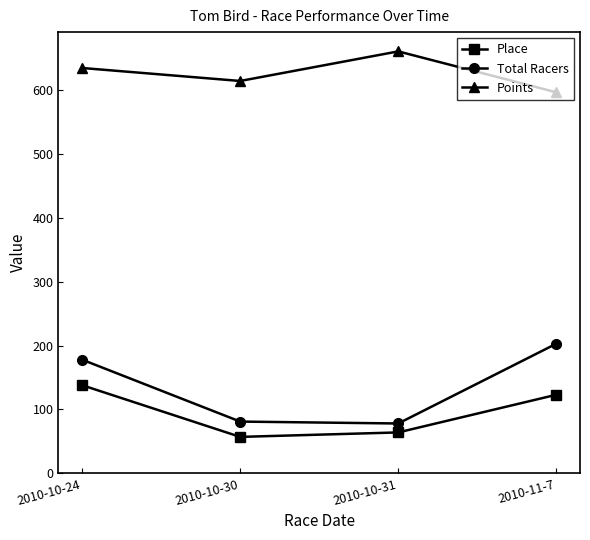

What is the approximate value of Total Racers at 2010-10-24?

178.0